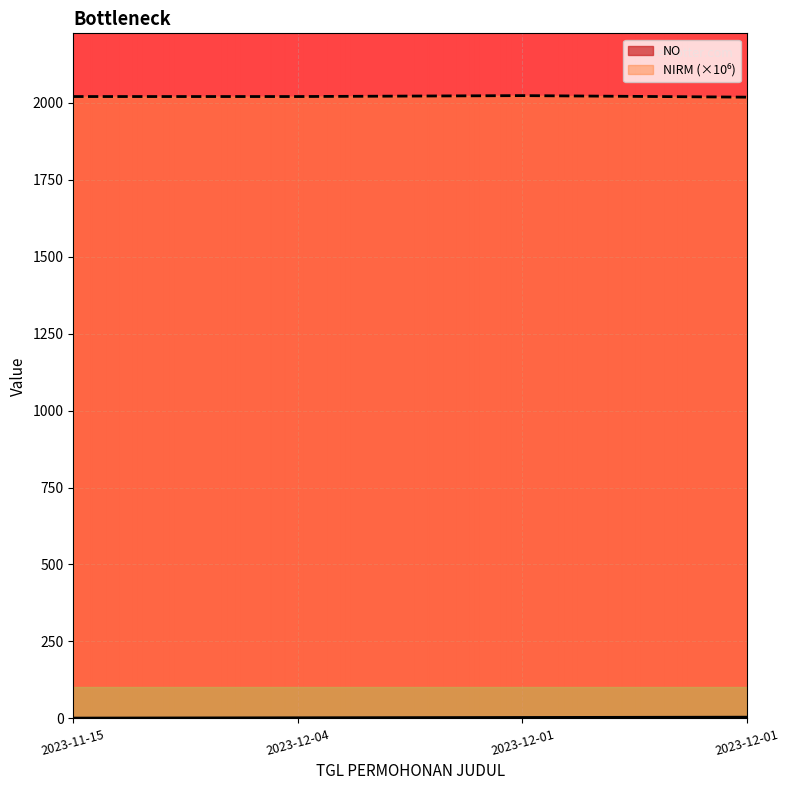

What is the label of the 4th point from the left?

2023-12-01